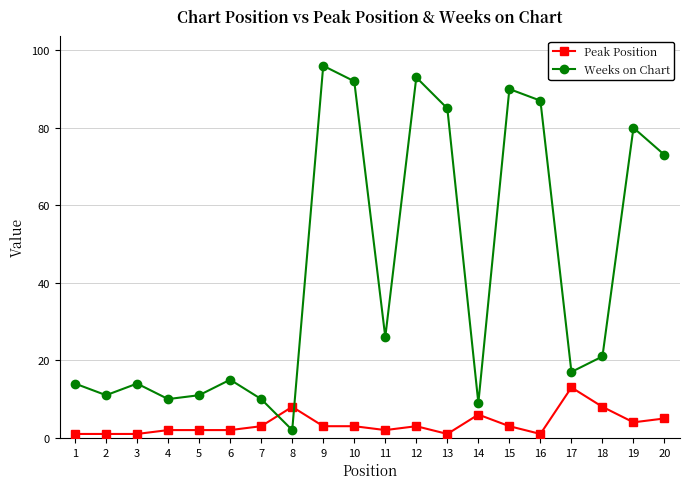

Is this an area chart (filled region under the line)?

No